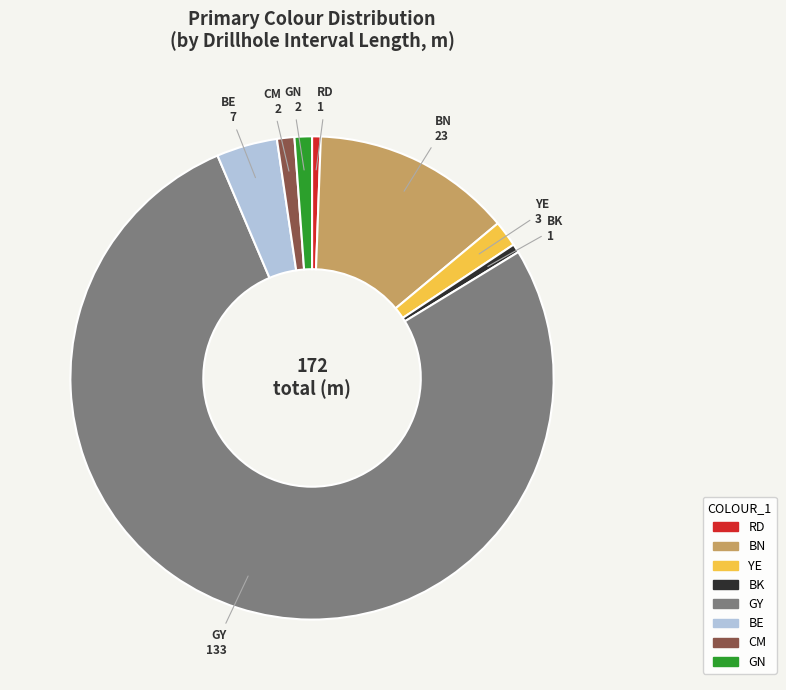

Is there a majority slice in this chart?

Yes